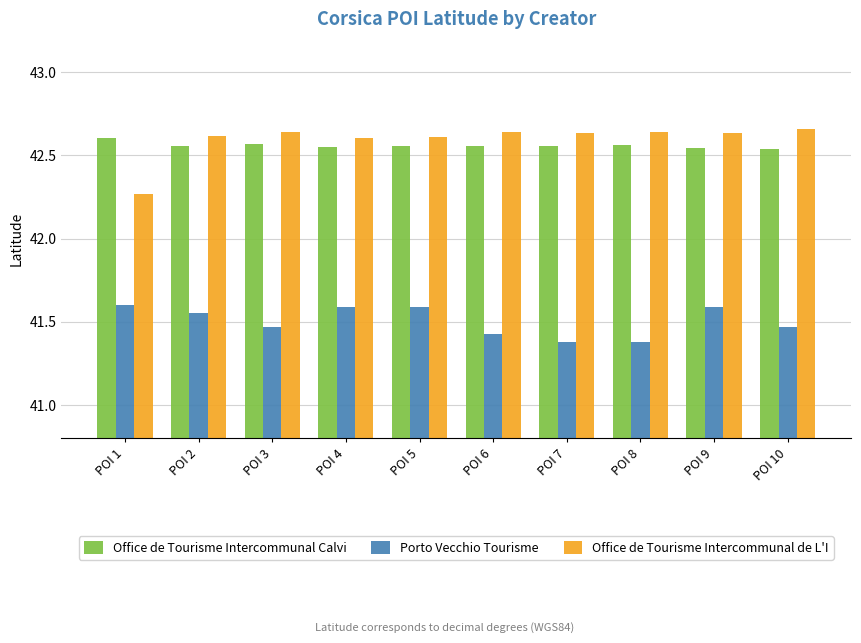

Which series has the widest spread of values?

Office de Tourisme Intercommunal de L'I